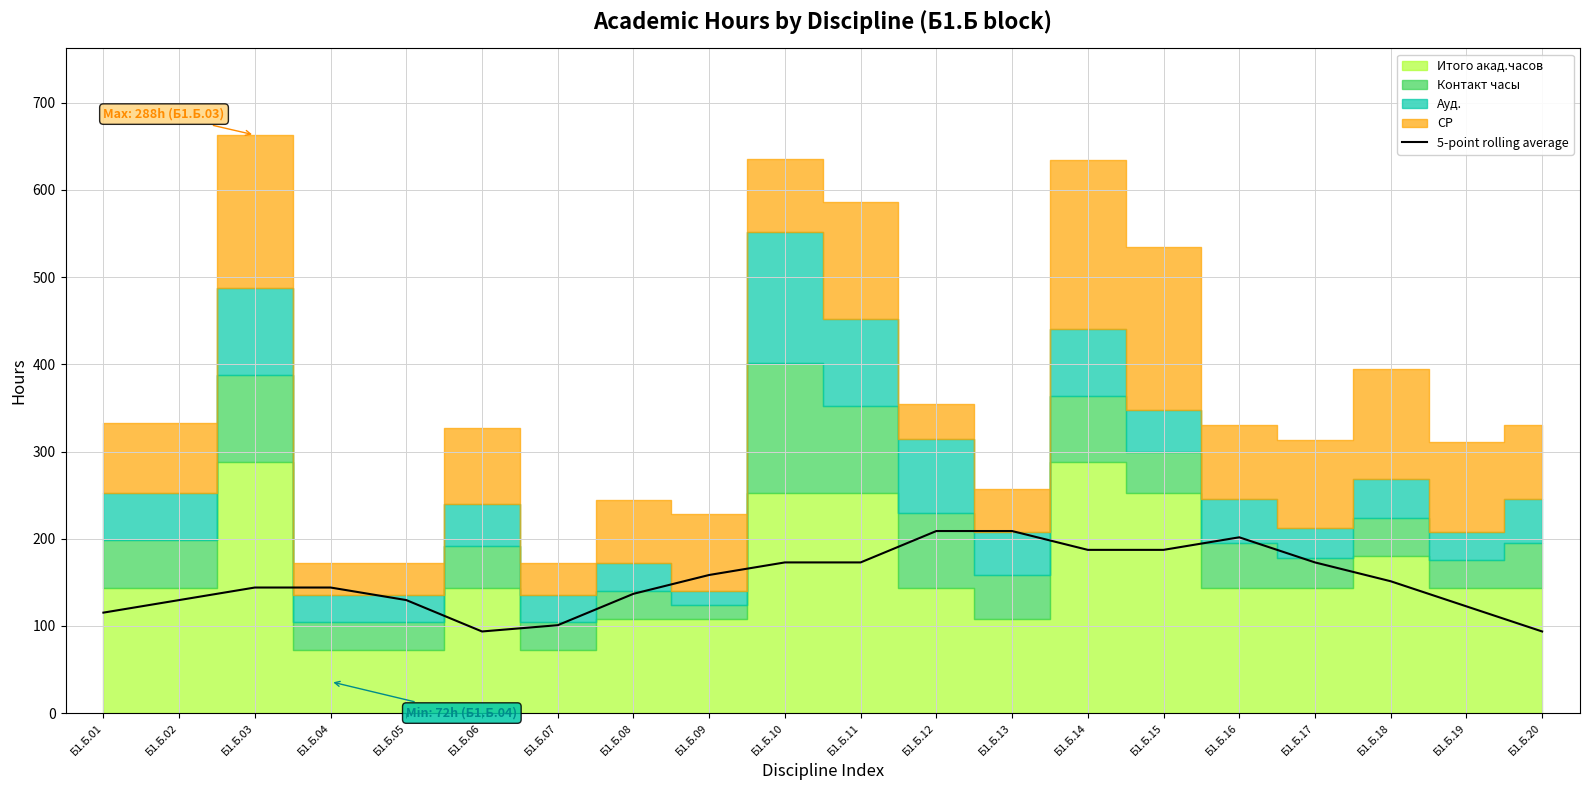

What is the minimum value for 5-point rolling average?

93.6